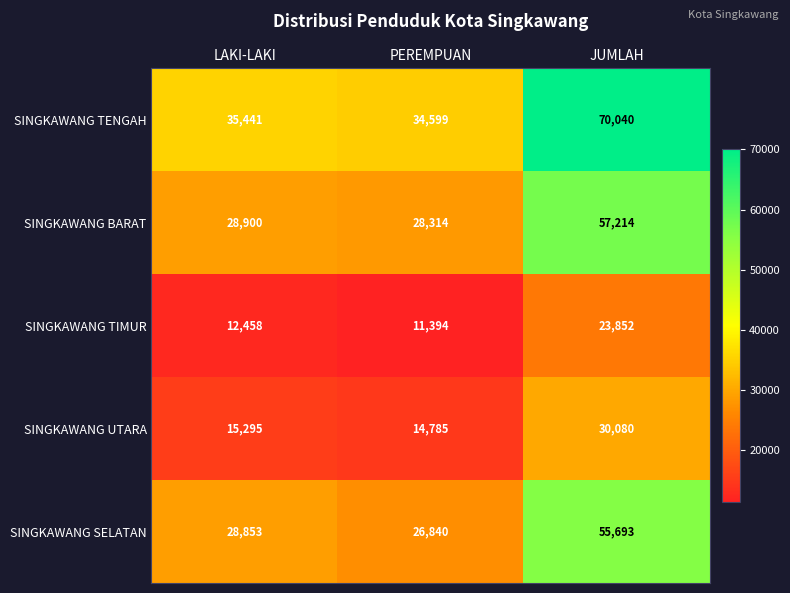

At how many categories does at least one series exceed 23306?

3